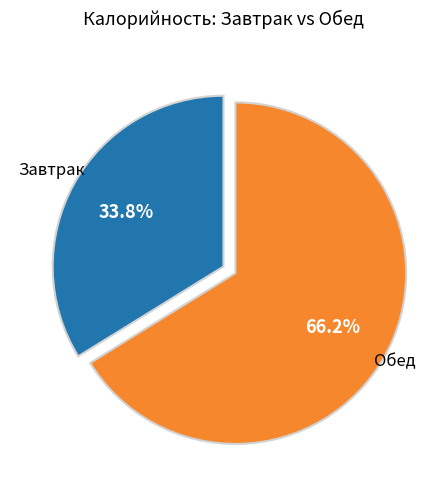

To the nearest percent, what is the average slice percentage?

50%